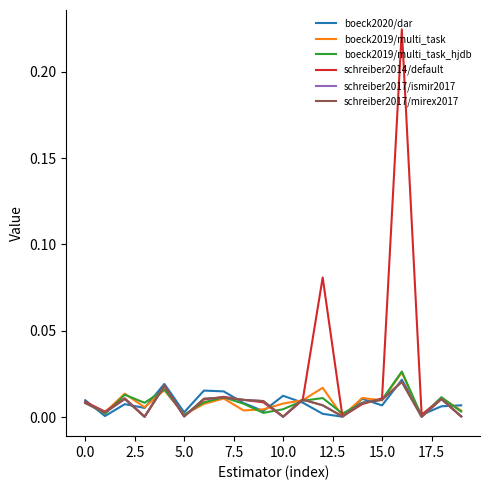

Does the chart have visible grid lines?

No